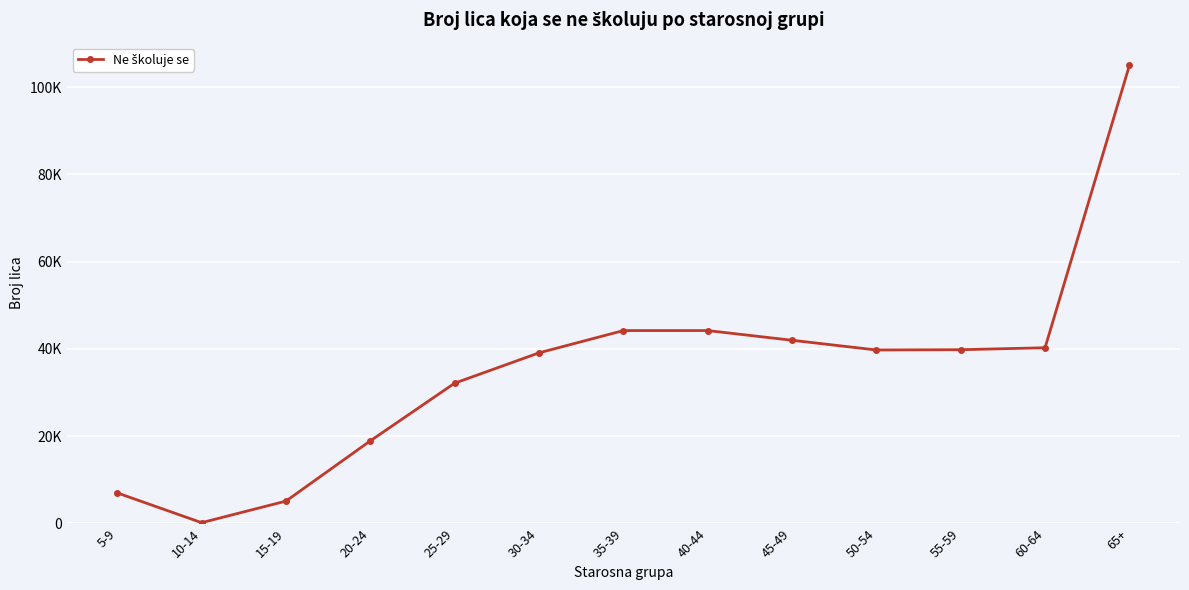

What is the value of the 5th point from the left?

32164